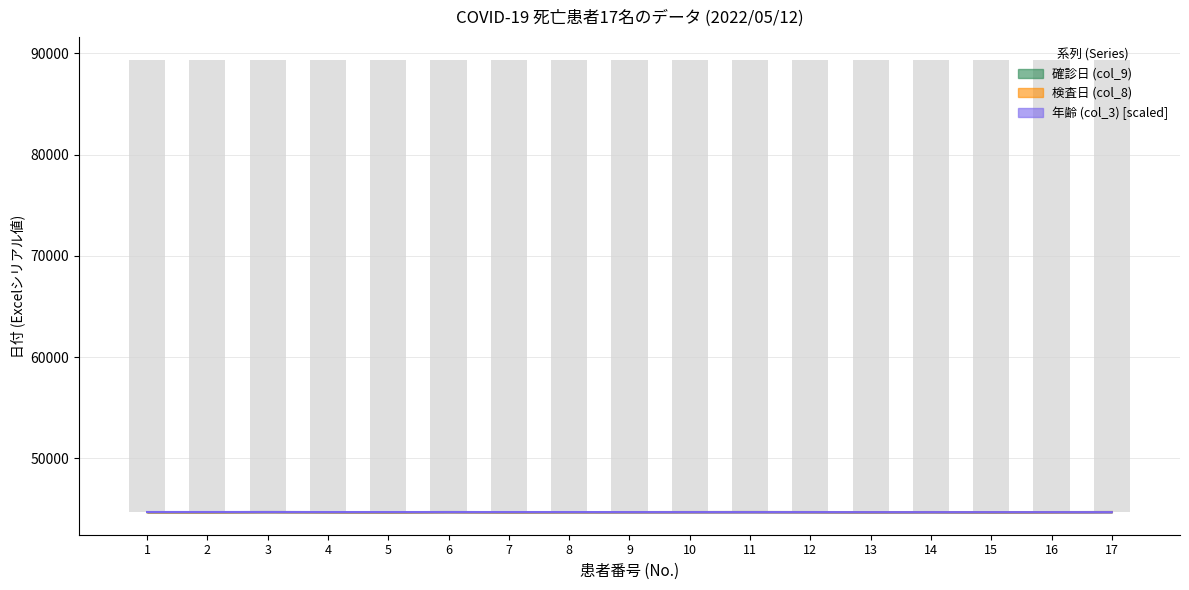

Is it true that 年齢 (col_3) equals 25790.3 at 13?

False